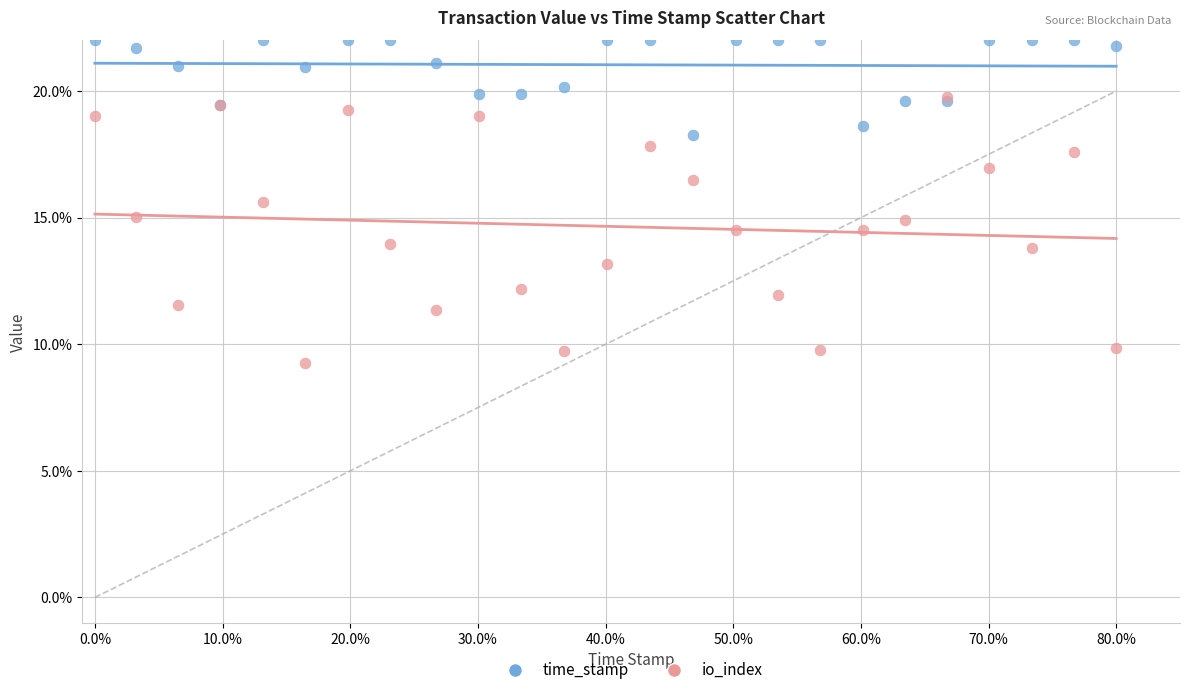

What are all the series names shown in the legend?

time_stamp, io_index